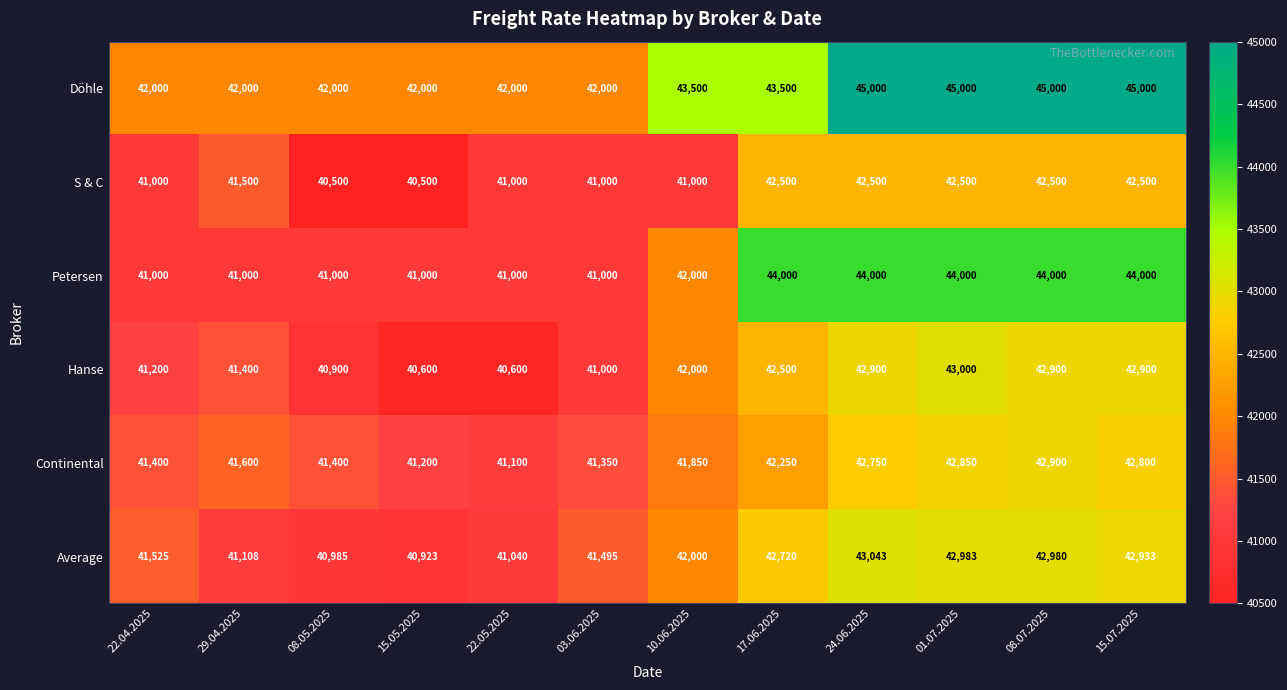

The value of Average at 15.07.2025 is 62876. True or false?

False